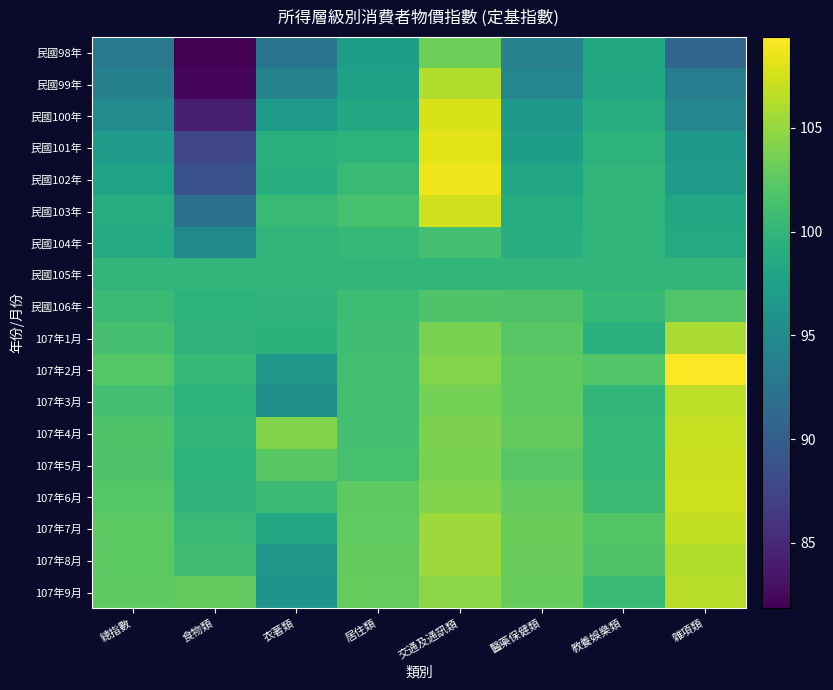

What is the sum of the 民國105年 values at 交通及通訊類 and 居住類?

200.0